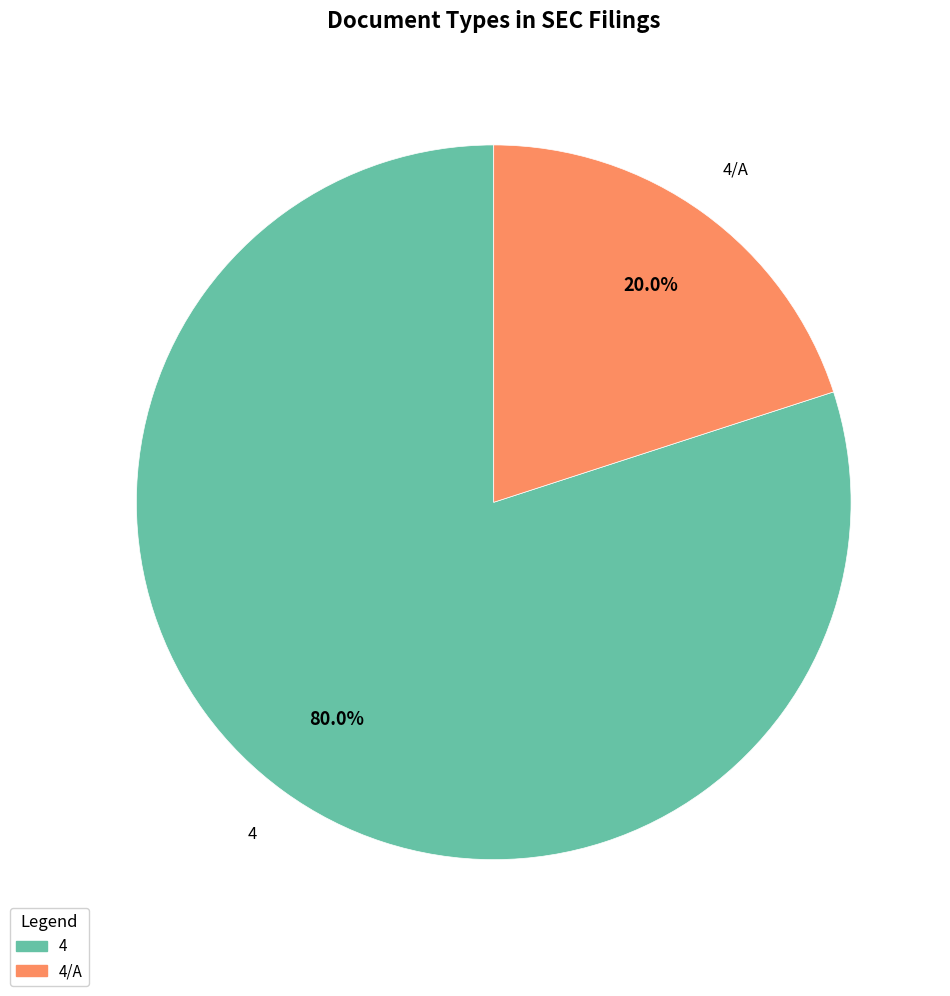

How many segments does this pie chart have?

2